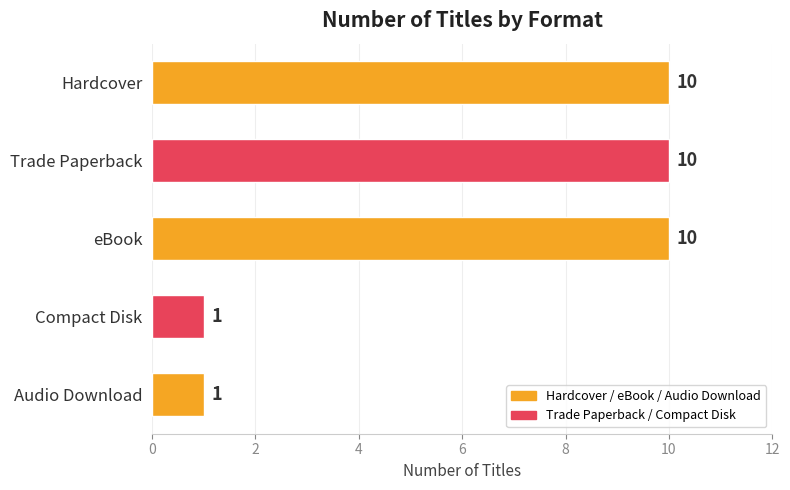

What is the sum of all values?

32